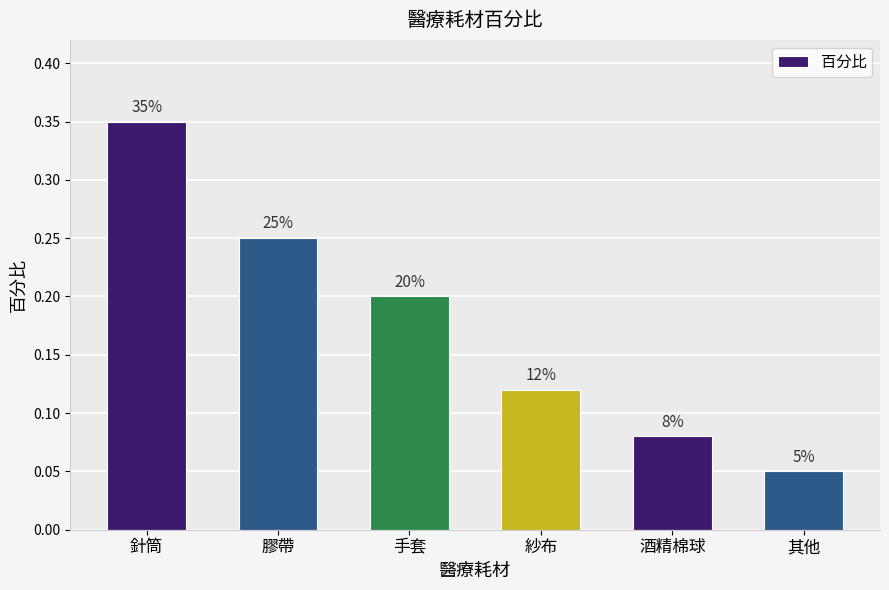

The value at 酒精棉球 is 0.0. True or false?

False